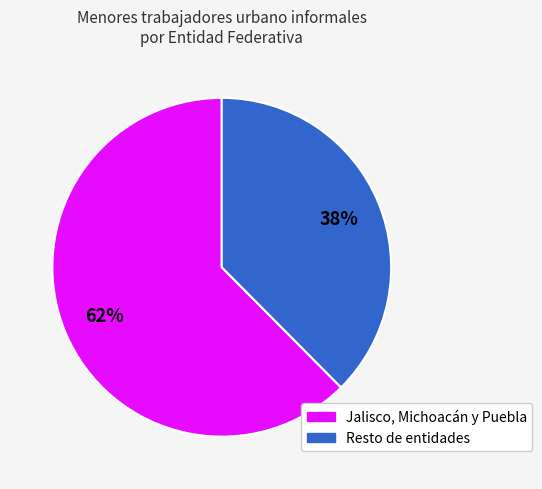

Is there a majority slice in this chart?

Yes